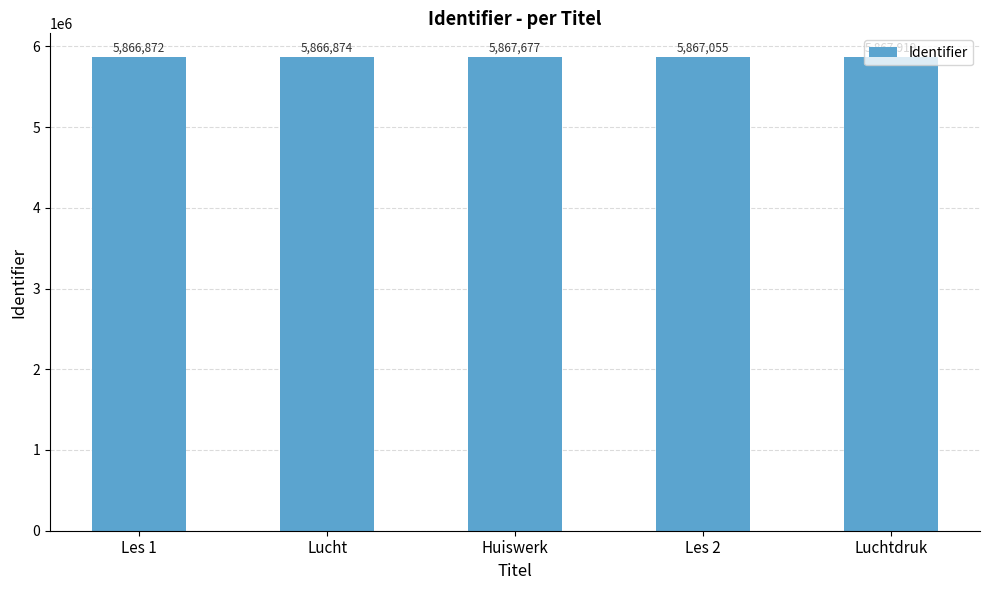

Which has a higher value, Luchtdruk or Les 2?

Luchtdruk